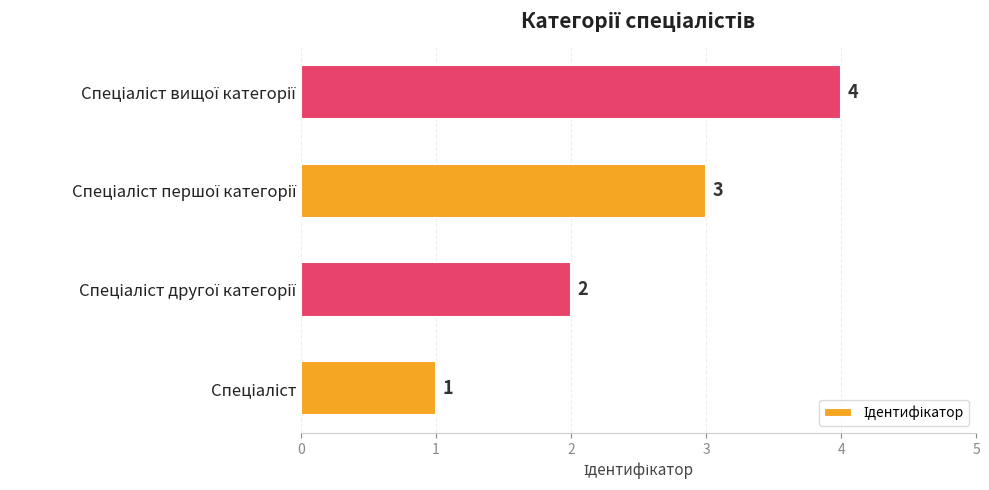

What is the difference between the maximum and minimum values?

3